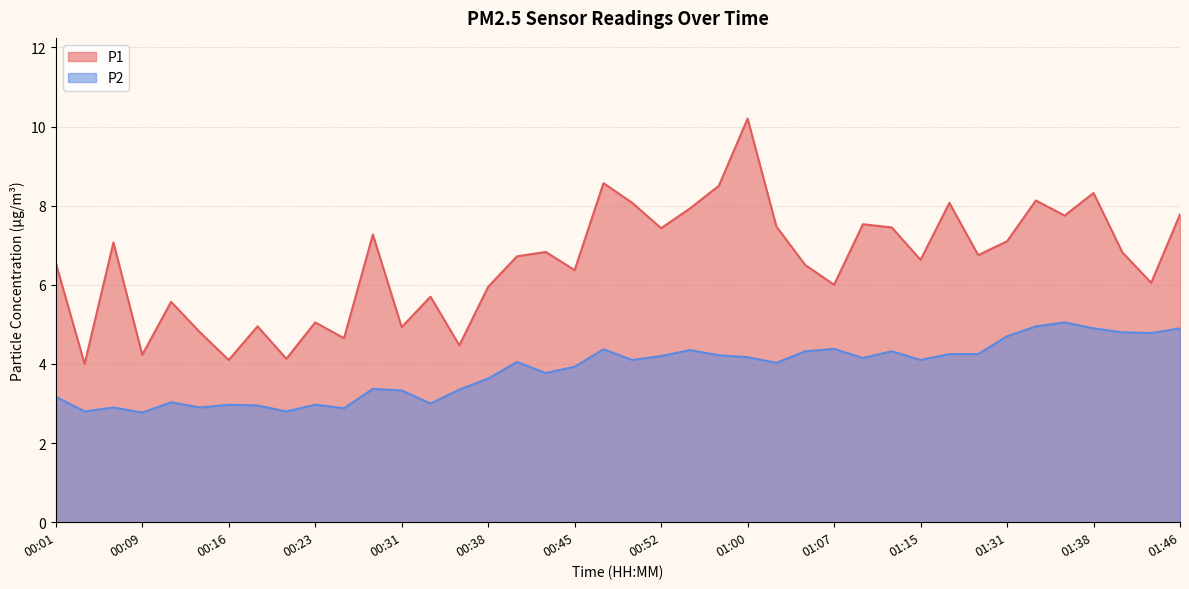

Between 00:21 and 00:43, which series saw the biggest shift?

P1